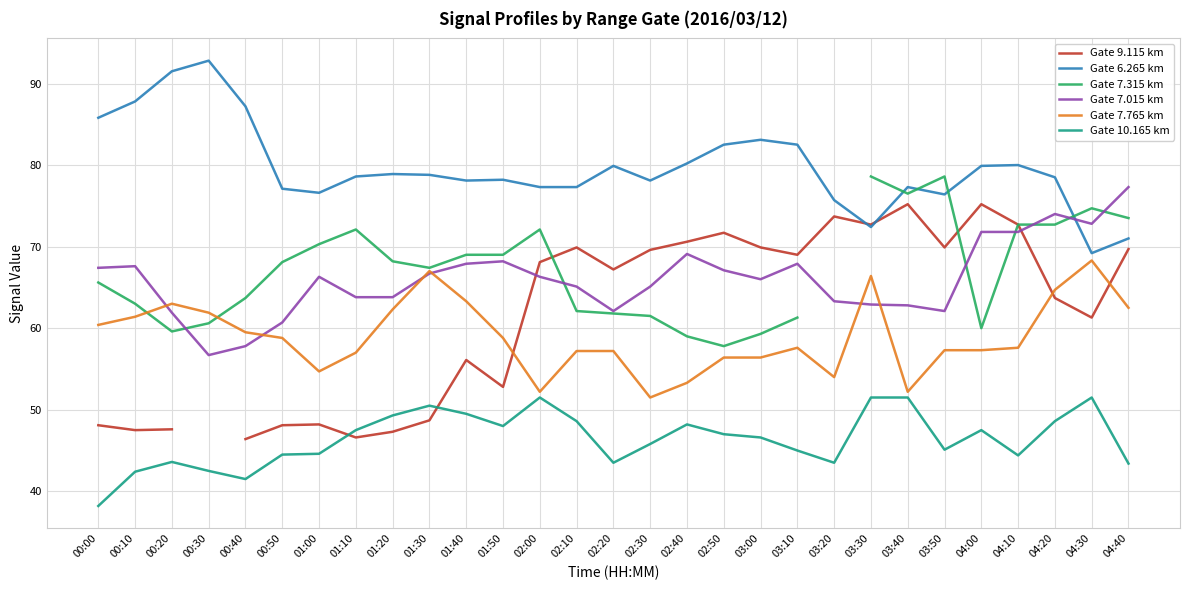

At which label does Gate 7.015 km reach its minimum?

00:30